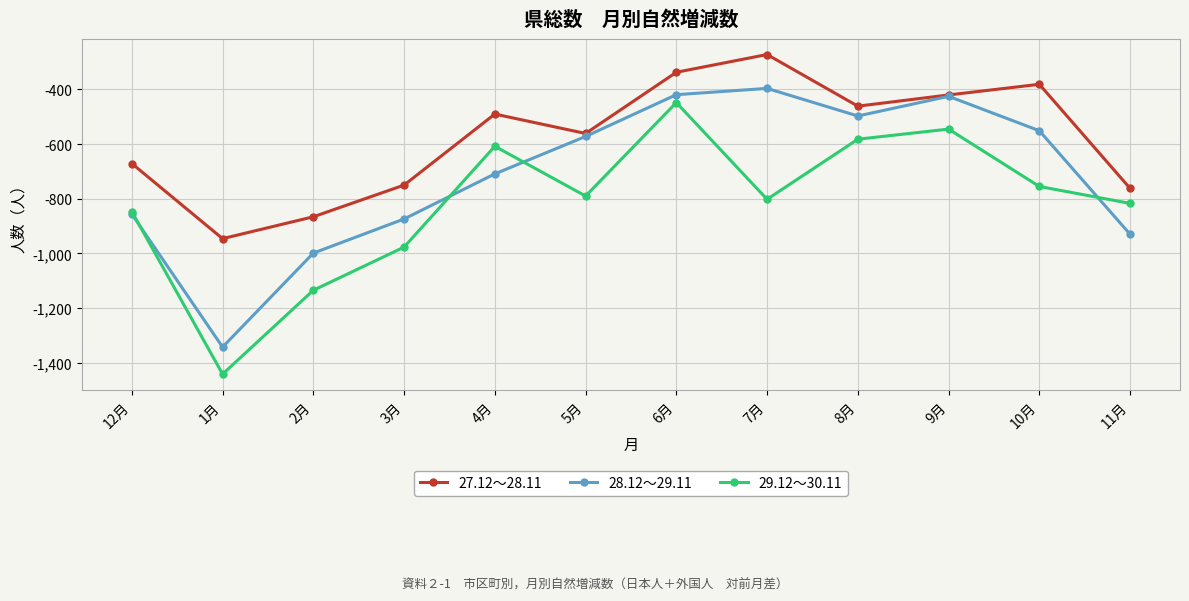

Between 2月 and 5月, which series saw the biggest shift?

28.12～29.11